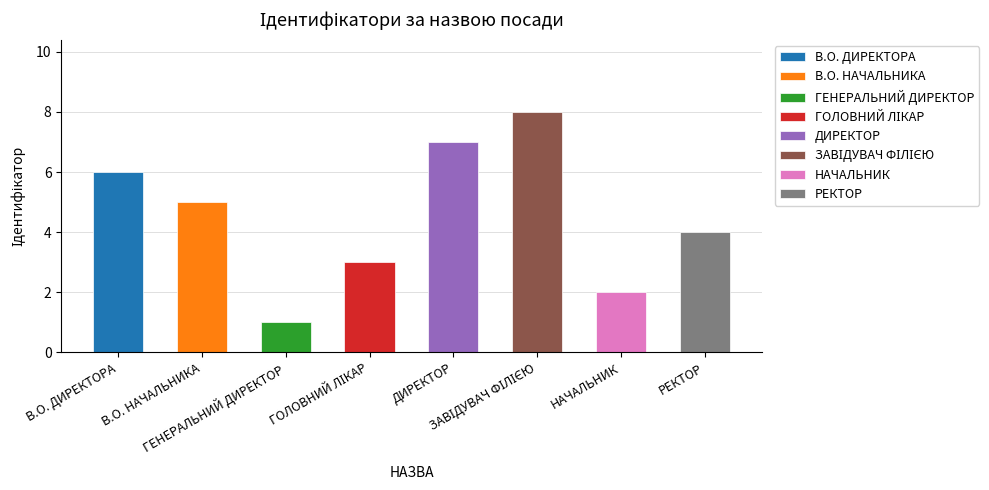

How many bars are there in total?

8